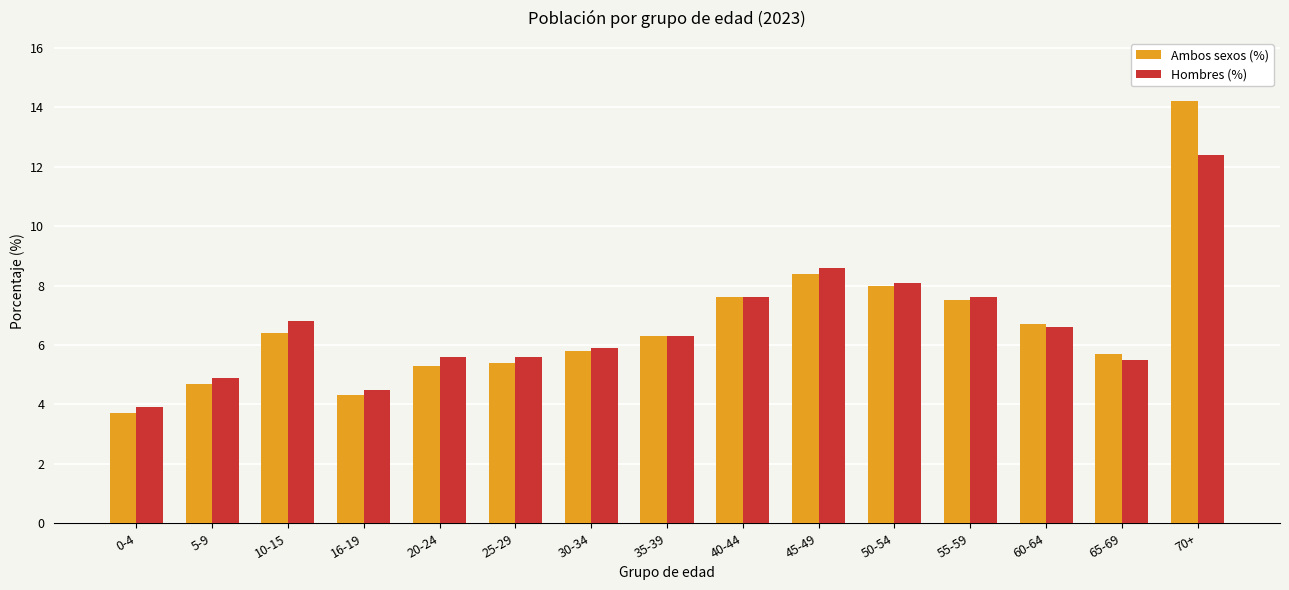

What is the minimum value shown in the chart?

3.7